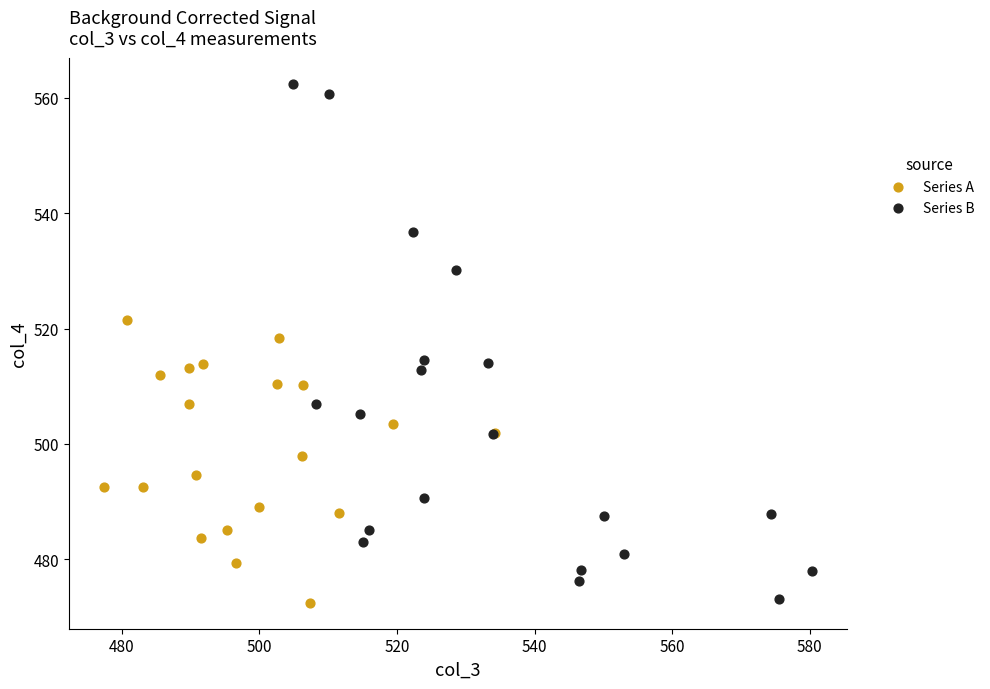

Which series has the widest spread of Y values?

Series B